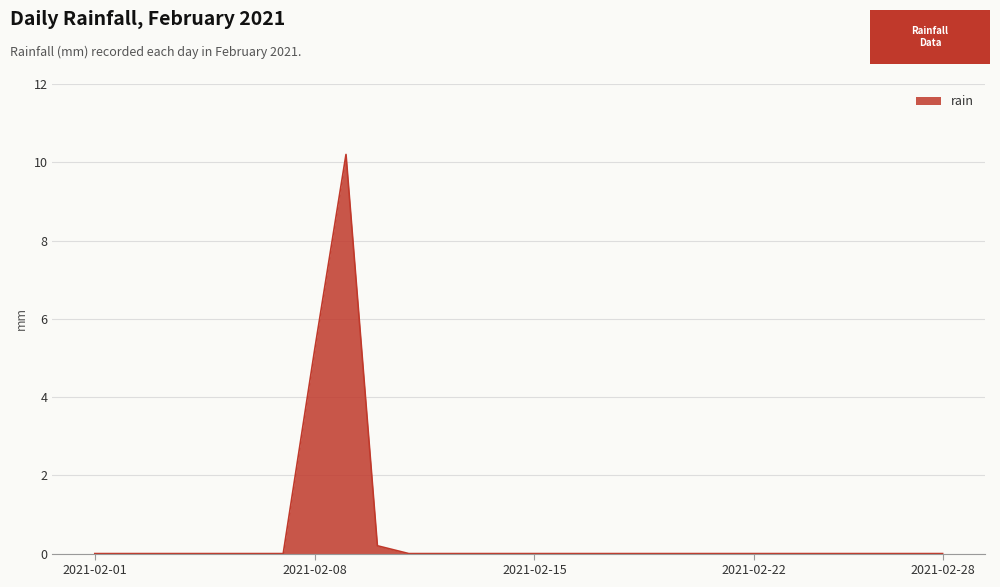

What is the difference between the maximum and minimum values?

10.2